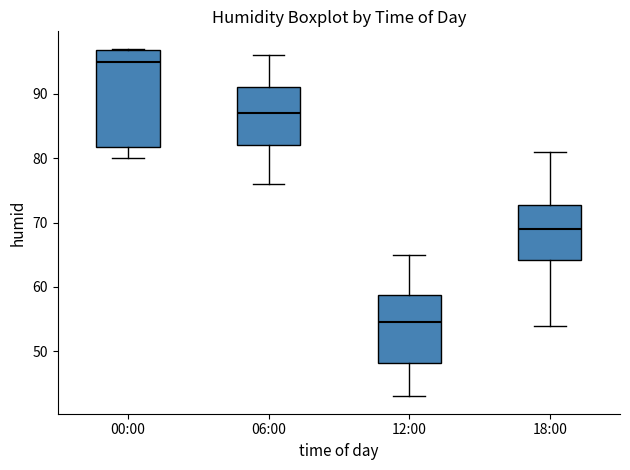

Reading left to right, read every box against the y-axis: the position of its median line, the range the box covers, and the ends of its whiskers. The values are not printed on the chart, so give them approximately, as read against the axis.

00:00: median 95, box 82 to 97, whiskers 80 to 97
06:00: median 87, box 82 to 91, whiskers 76 to 96
12:00: median 55, box 48 to 59, whiskers 43 to 65
18:00: median 69, box 64 to 73, whiskers 54 to 81